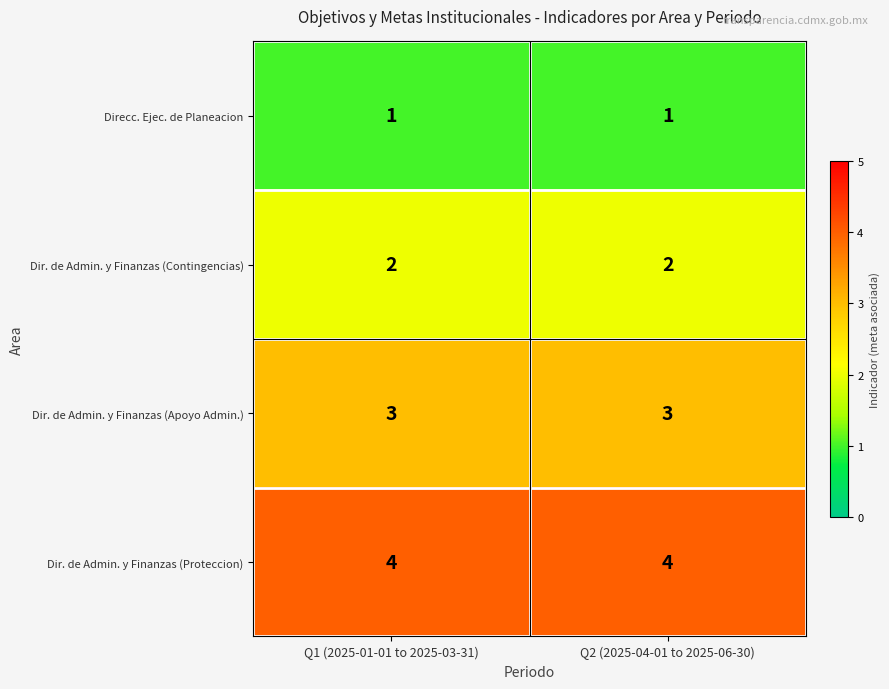

Which series has the largest total across all categories?

Dir. de Admin. y Finanzas (Proteccion)